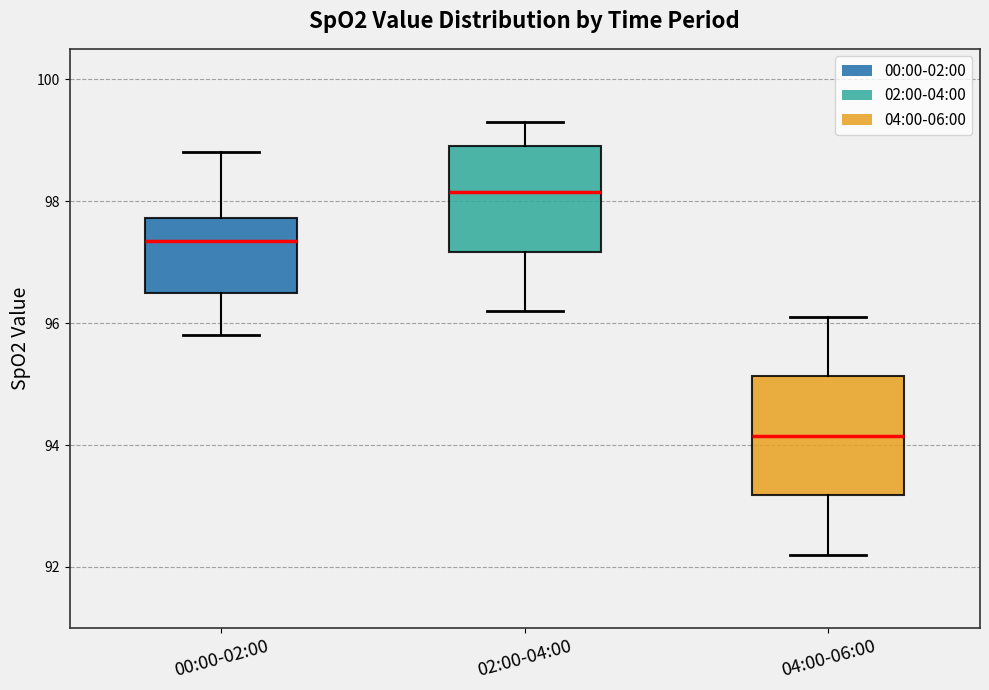

Reading left to right, transcribe this box plot: for each box, give where its median line is, the range the box spans, and where its two whiskers end, as read against the y-axis. The values are not printed on the chart, so give them approximately, as read against the axis.

00:00-02:00: median 97.4, box 96.6 to 97.8, whiskers 95.8 to 98.8
02:00-04:00: median 98.2, box 97.2 to 99.0, whiskers 96.2 to 99.4
04:00-06:00: median 94.2, box 93.2 to 95.2, whiskers 92.2 to 96.2